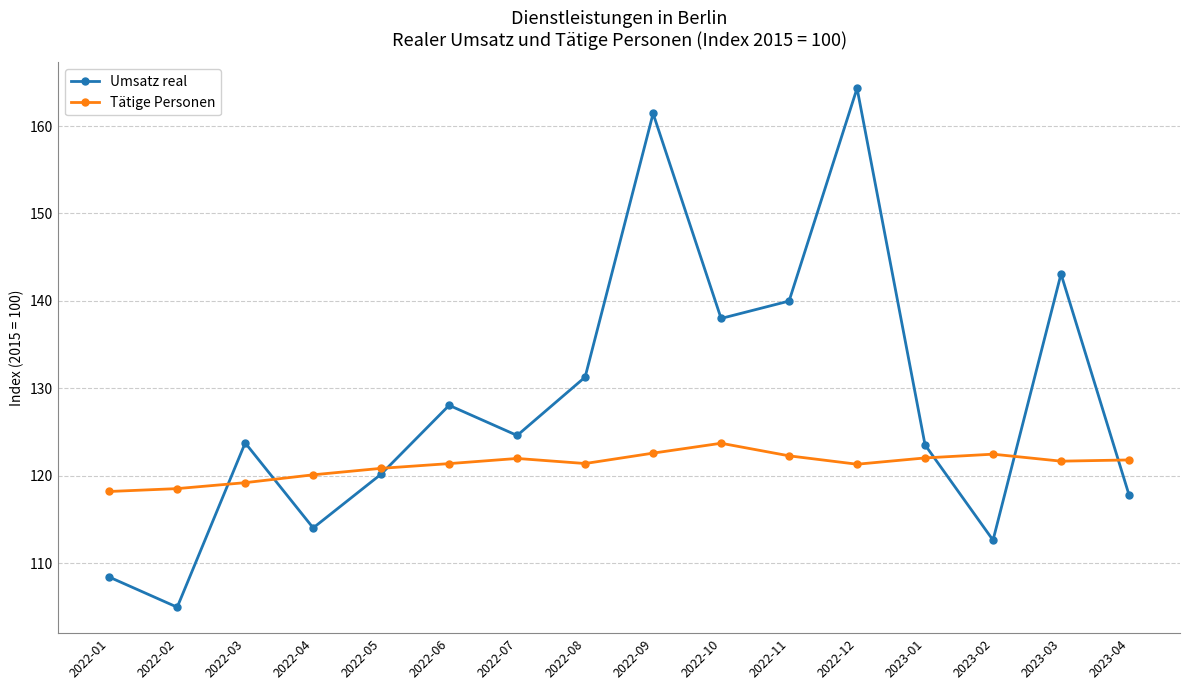

Where is Tätige Personen nearest to the value 120?

2022-04